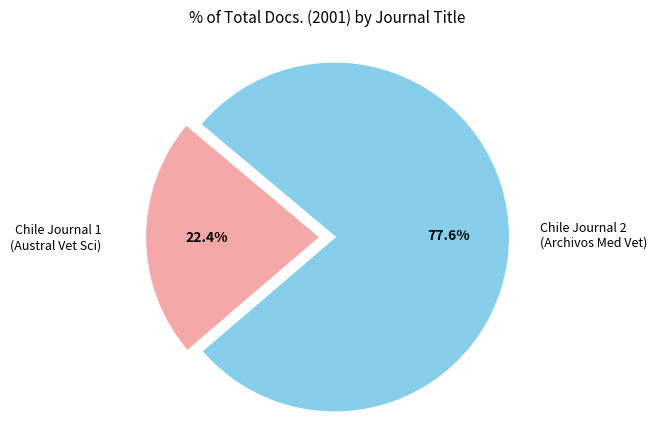

Does any single category account for the majority?

Yes